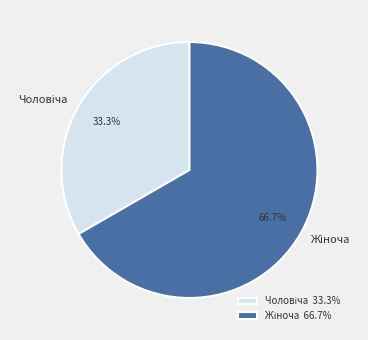

Is there a majority slice in this chart?

Yes